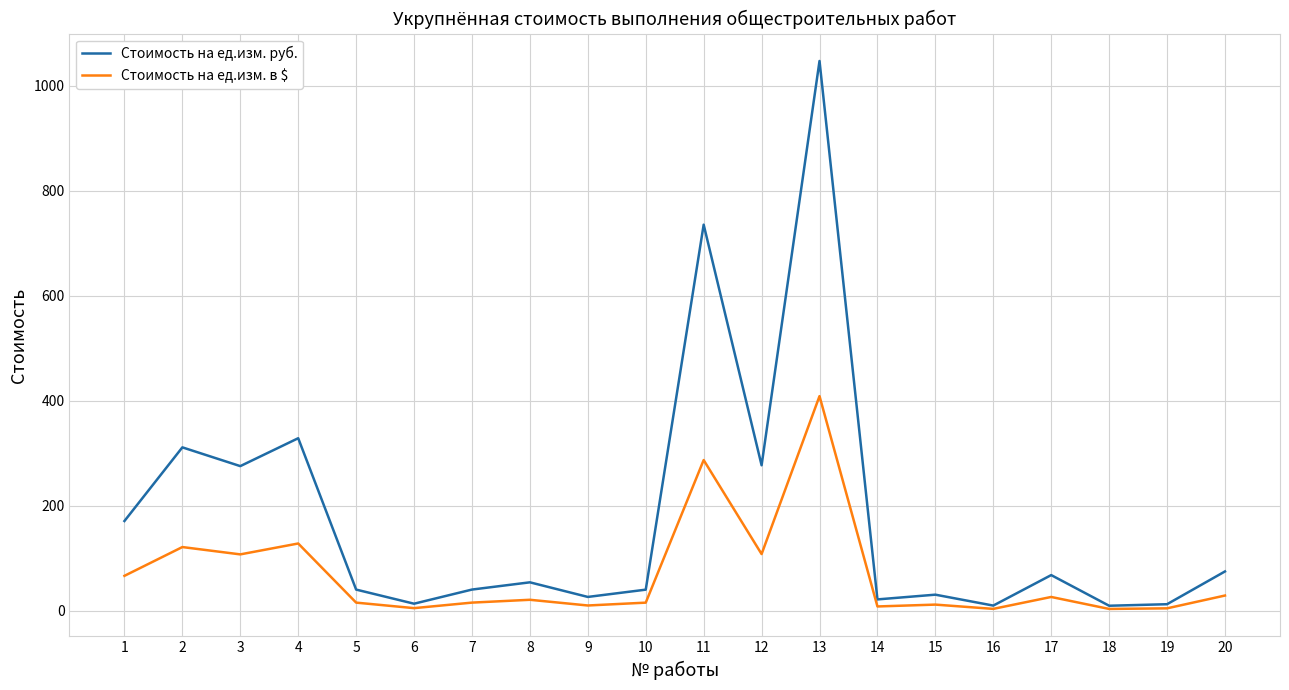

What is the average value of the Стоимость на ед.изм. руб. series?

179.7